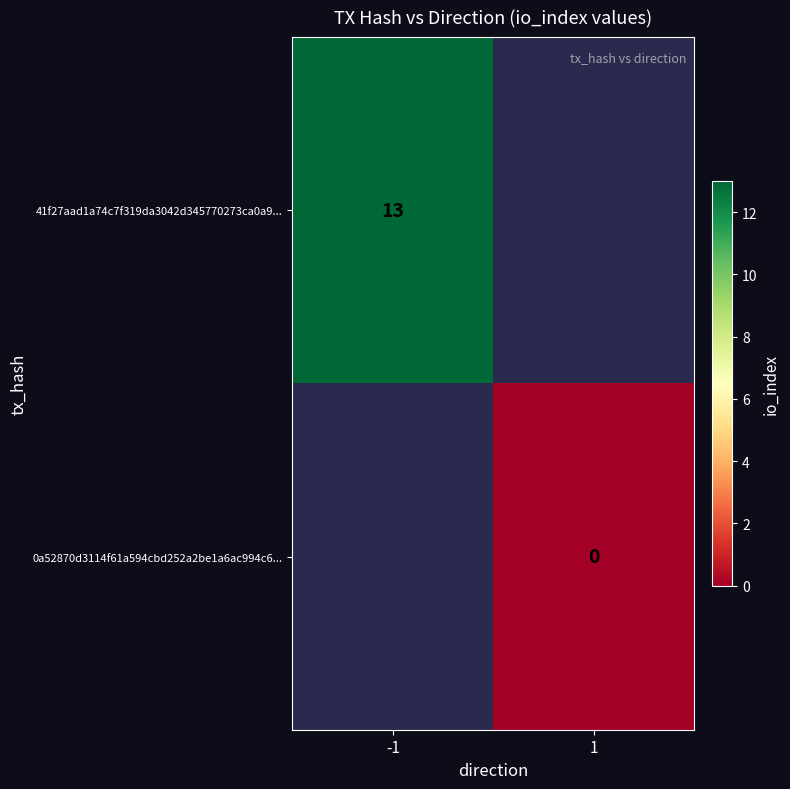

The 41f27aad1a74c7f319da3042d345770273ca0a9... series shows 19 at -1. True or false?

False